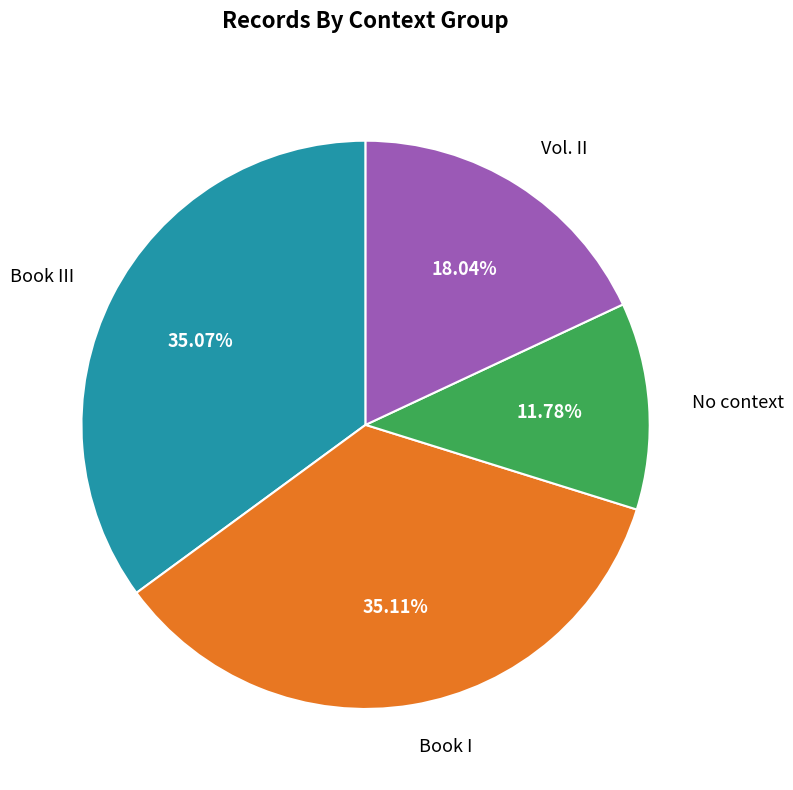

How many slices are in this pie chart?

4